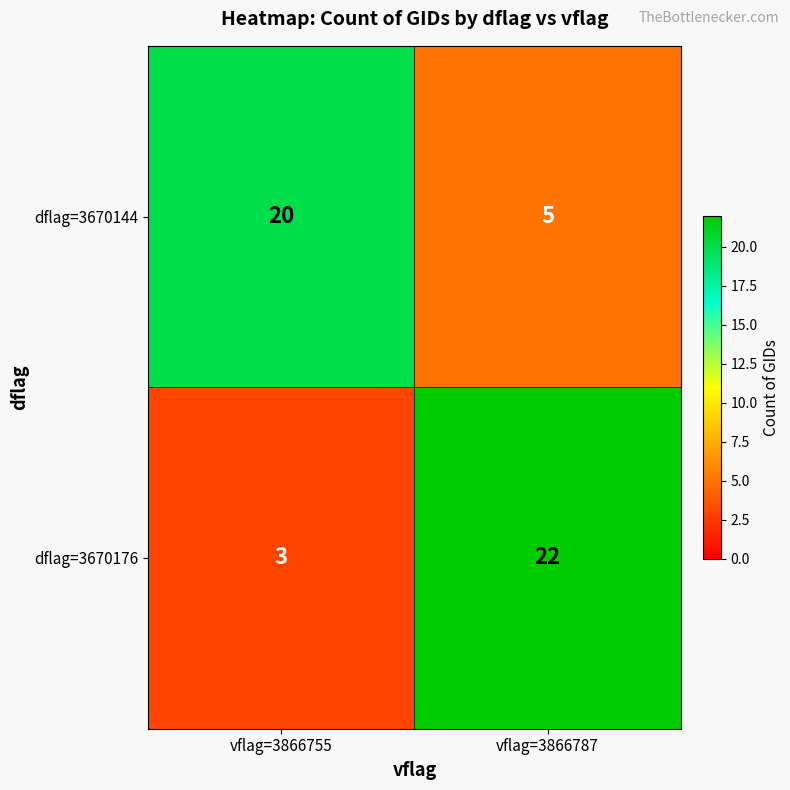

At vflag=3866787, list the series in order from smallest to largest.

dflag=3670144, dflag=3670176